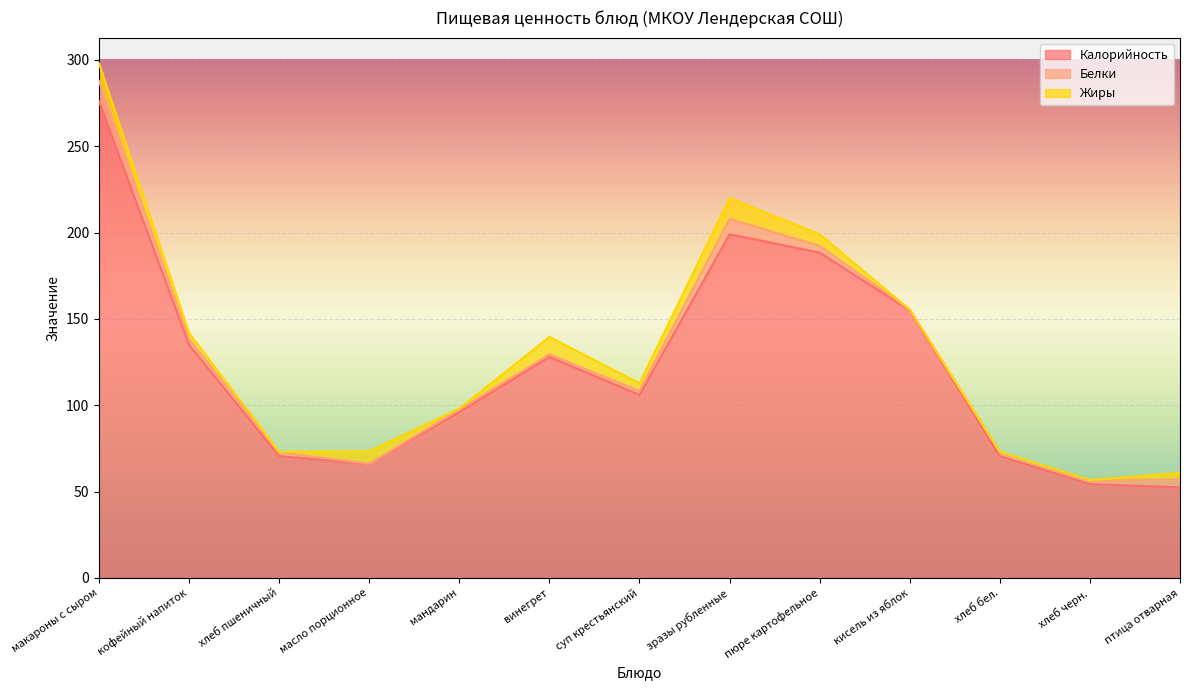

What is the difference between the maximum and minimum values in the Жиры series?

12.0